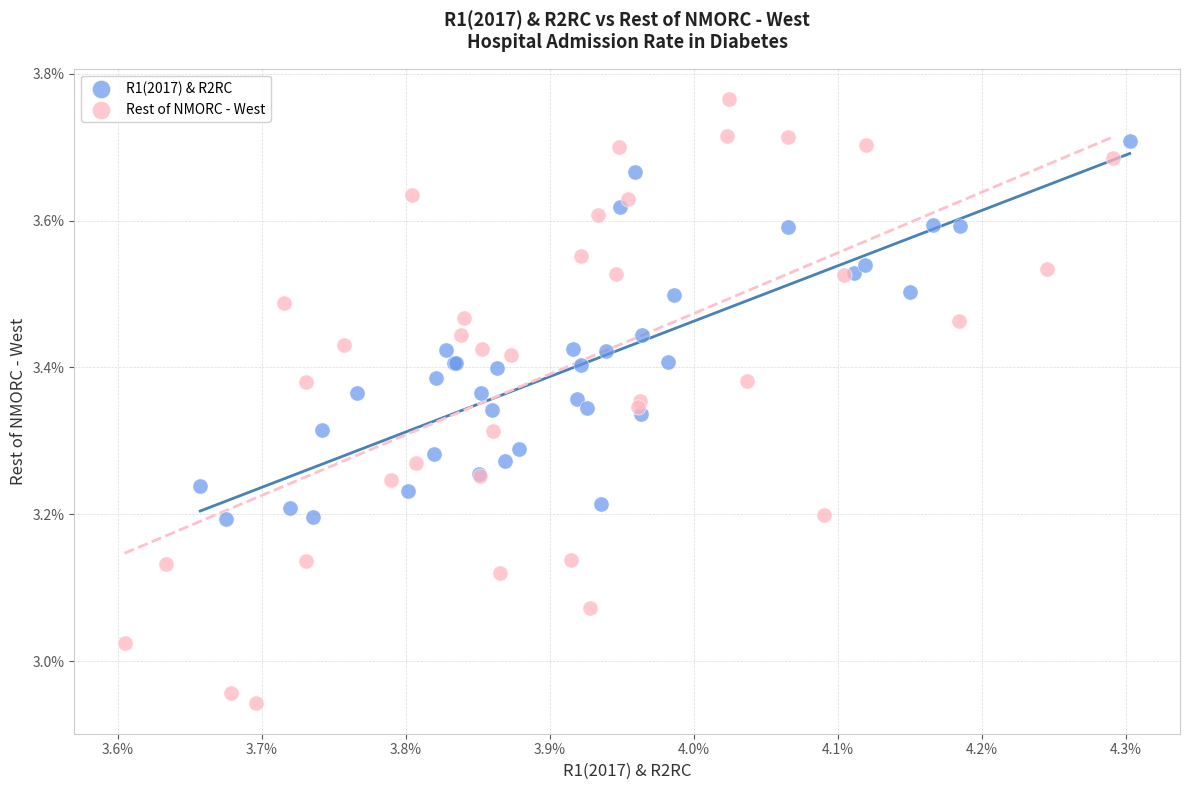

Which series reaches the maximum Y coordinate?

Rest of NMORC - West